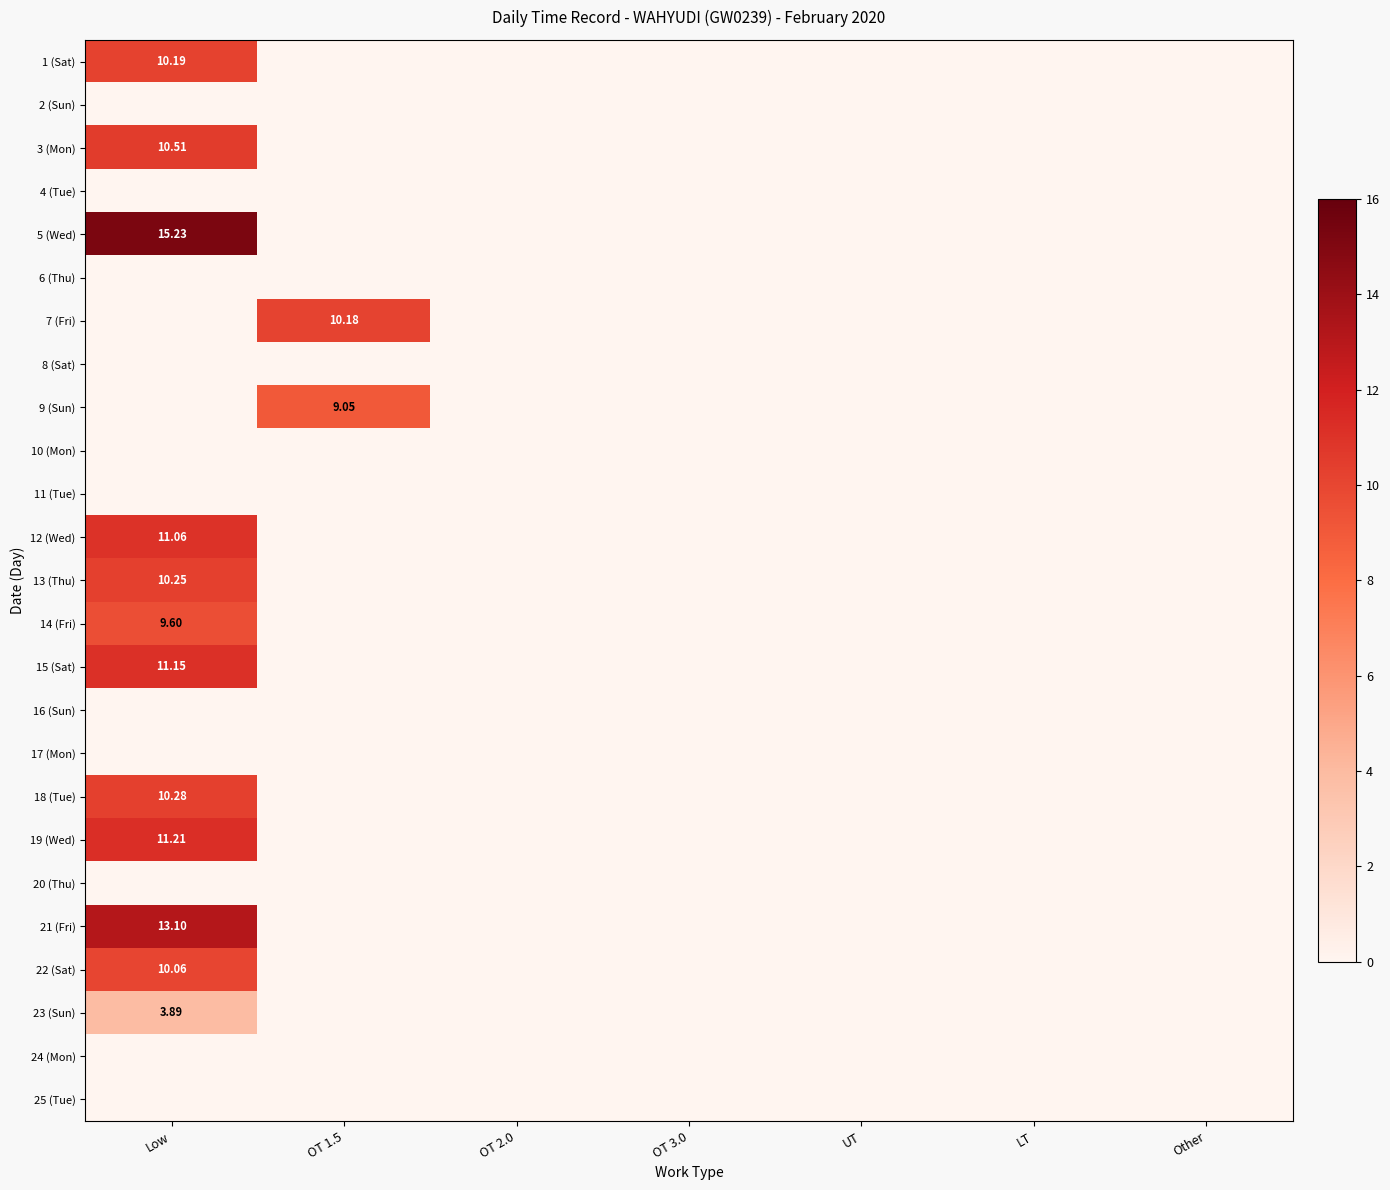

Between Low and LT, which is larger?

Low